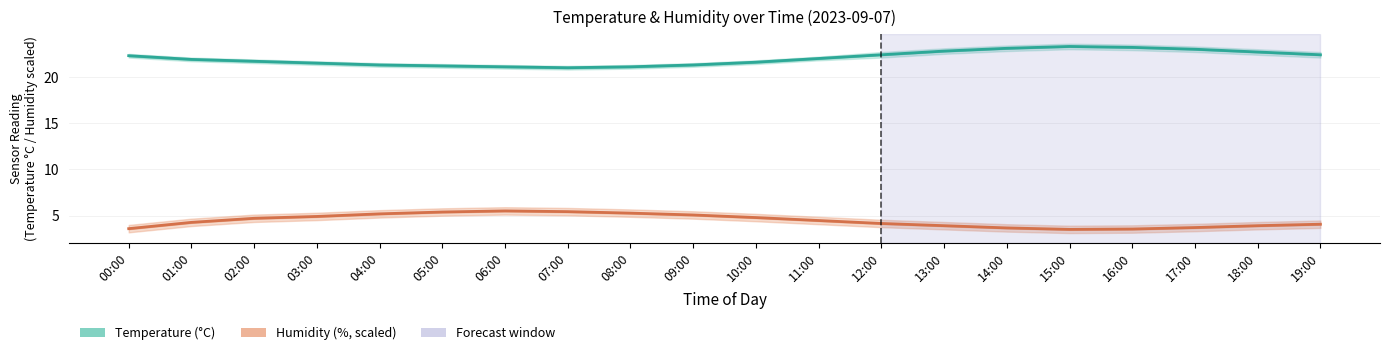

Reading left to right, what are all the values shown in this chart?

temperature: 00:00=22.3	01:00=21.9	02:00=21.7	03:00=21.5	04:00=21.3	05:00=21.2	06:00=21.1	07:00=21.0	08:00=21.1	09:00=21.3	10:00=21.6	11:00=22.0	12:00=22.4	13:00=22.8	14:00=23.1	15:00=23.3	16:00=23.2	17:00=23.0	18:00=22.7	19:00=22.4
temperature_upper: 00:00=22.5	01:00=22.1	02:00=21.9	03:00=21.7	04:00=21.5	05:00=21.4	06:00=21.3	07:00=21.2	08:00=21.3	09:00=21.5	10:00=21.8	11:00=22.2	12:00=22.7	13:00=23.1	14:00=23.4	15:00=23.6	16:00=23.5	17:00=23.3	18:00=23.0	19:00=22.7
temperature_lower: 00:00=22.1	01:00=21.7	02:00=21.5	03:00=21.3	04:00=21.1	05:00=21.0	06:00=20.9	07:00=20.8	08:00=20.9	09:00=21.1	10:00=21.4	11:00=21.8	12:00=22.1	13:00=22.5	14:00=22.8	15:00=23.0	16:00=22.9	17:00=22.7	18:00=22.4	19:00=22.1
humidity: 00:00=59.0	01:00=60.7	02:00=61.8	03:00=62.3	04:00=63.0	05:00=63.5	06:00=63.8	07:00=63.6	08:00=63.2	09:00=62.7	10:00=62.0	11:00=61.2	12:00=60.4	13:00=59.8	14:00=59.2	15:00=58.8	16:00=58.9	17:00=59.3	18:00=59.8	19:00=60.2
humidity_upper: 00:00=60.0	01:00=61.7	02:00=62.8	03:00=63.3	04:00=64.0	05:00=64.5	06:00=64.8	07:00=64.6	08:00=64.2	09:00=63.7	10:00=63.0	11:00=62.2	12:00=61.4	13:00=60.8	14:00=60.2	15:00=59.8	16:00=59.9	17:00=60.3	18:00=60.8	19:00=61.2
humidity_lower: 00:00=58.0	01:00=59.7	02:00=60.8	03:00=61.3	04:00=62.0	05:00=62.5	06:00=62.8	07:00=62.6	08:00=62.2	09:00=61.7	10:00=61.0	11:00=60.2	12:00=59.4	13:00=58.8	14:00=58.2	15:00=57.8	16:00=57.9	17:00=58.3	18:00=58.8	19:00=59.2